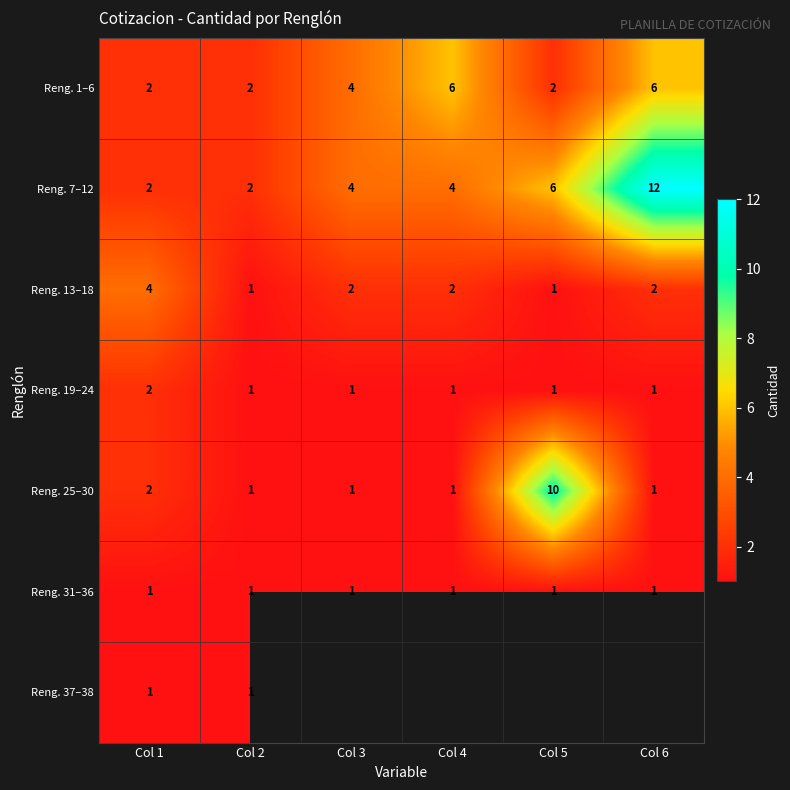

Which category has the highest value across all series?

Col 6